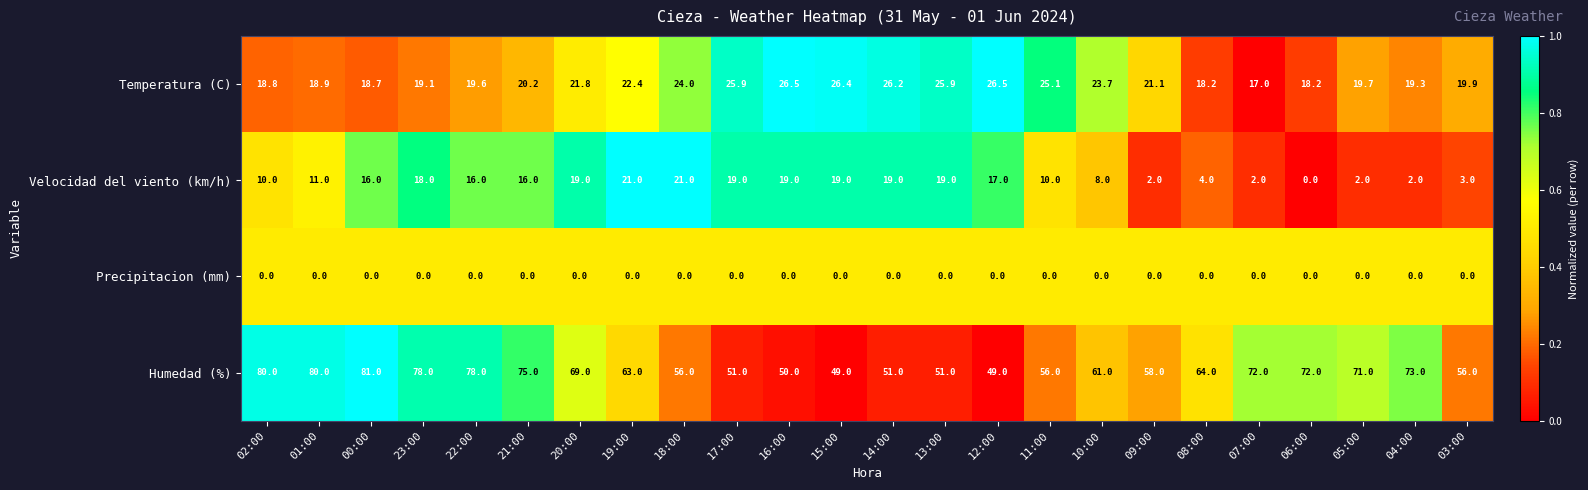

Is it true that Temperatura (C) equals 19.3 at 04:00?

True